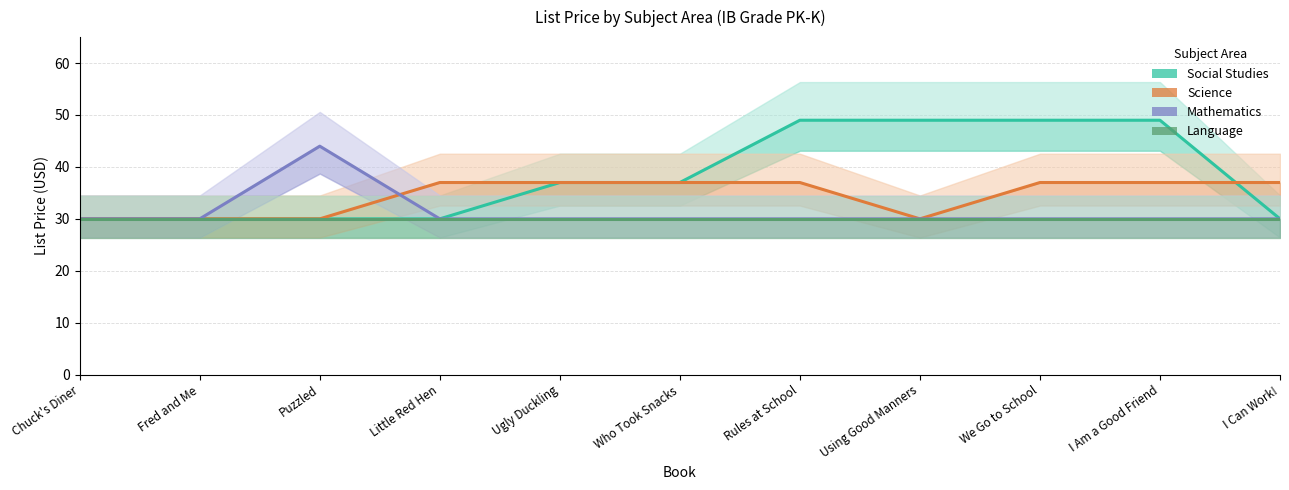

True or false: Language and Social Studies cross at least once.

False